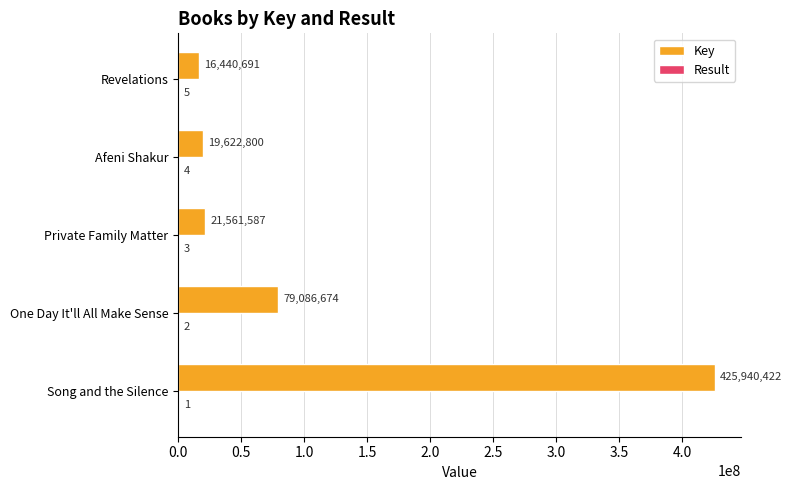

What is the approximate value of Key at Revelations, to the nearest 10?

16440690